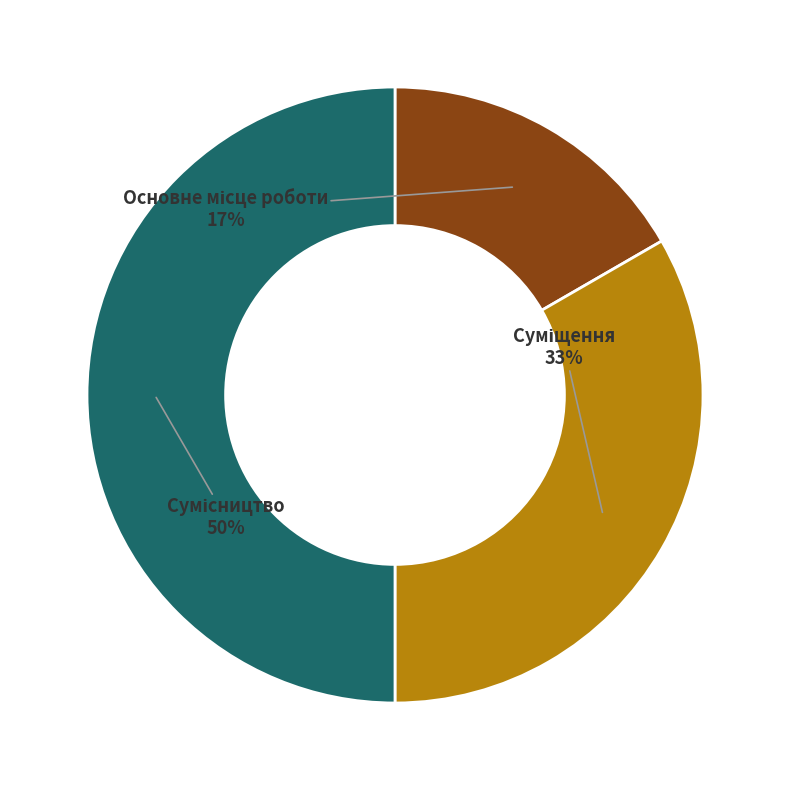

To the nearest percent, what is the average slice percentage?

33%